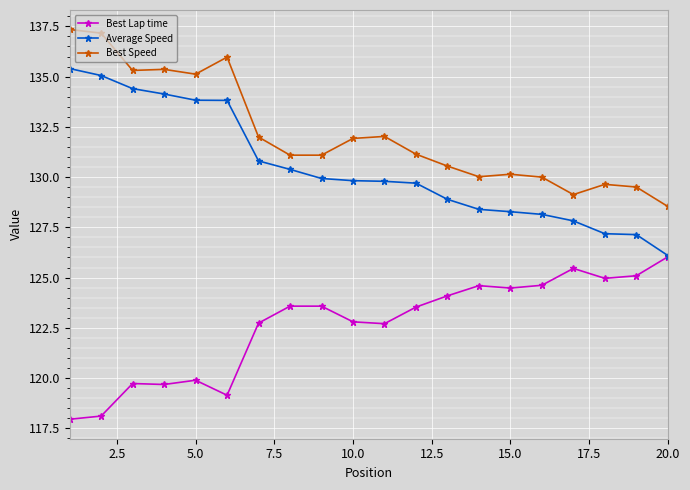

Rank the series by their average value, from highest to lowest.

Best Speed, Average Speed, Best Lap time